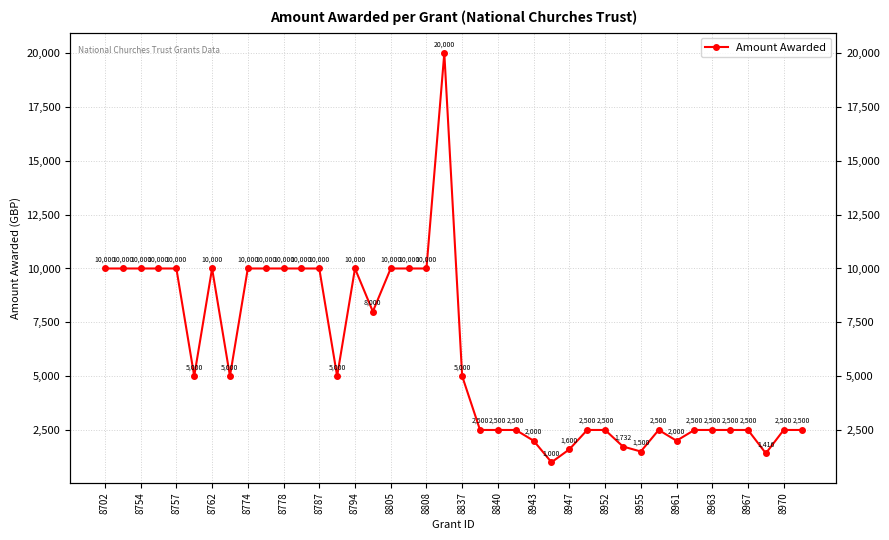

How many data points are less than 5000?

19